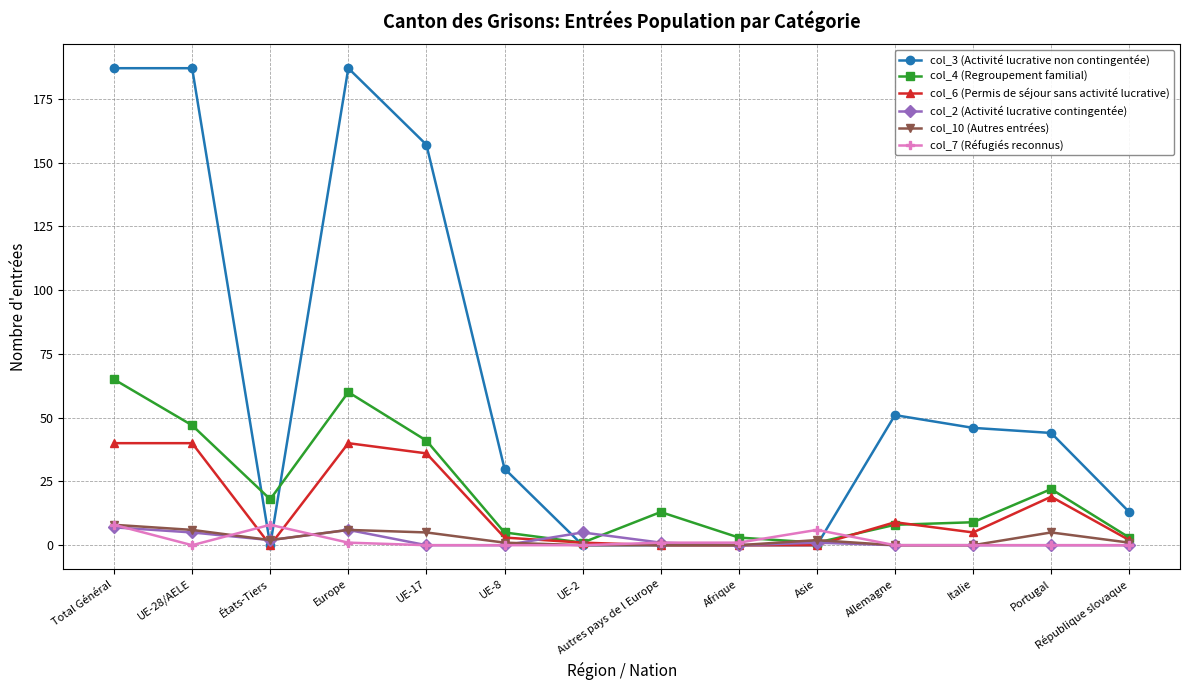

What is the label of the 5th point from the right?

Asie